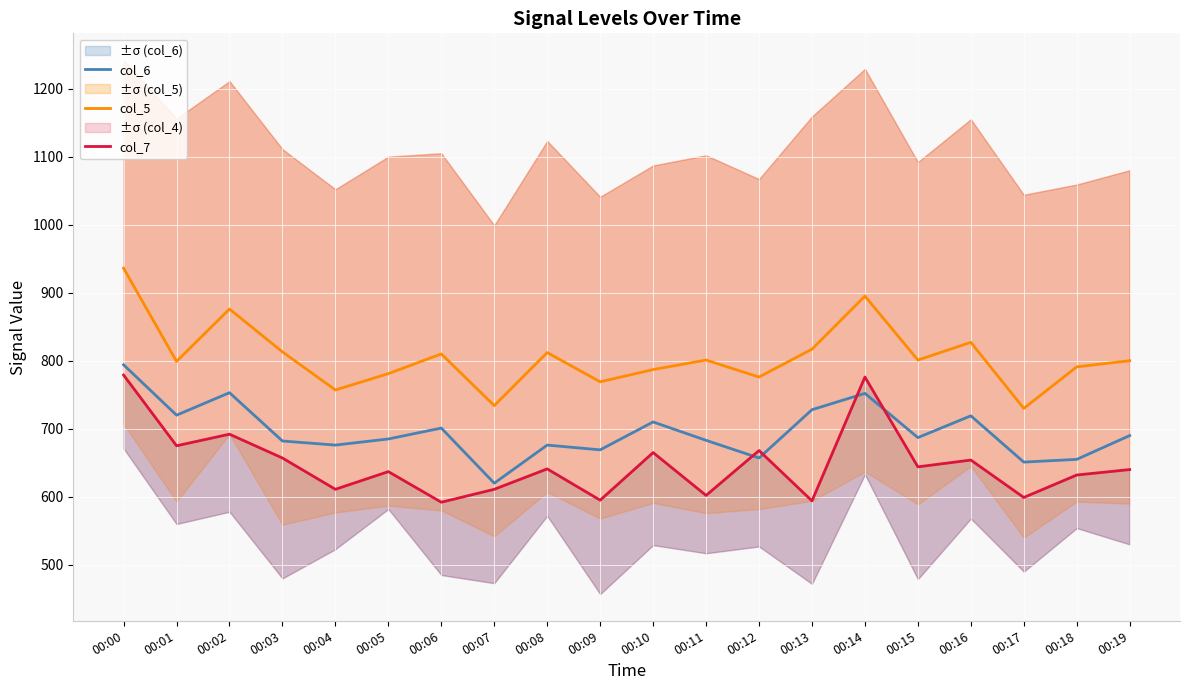

Where is the first local minimum for col_7?

00:01